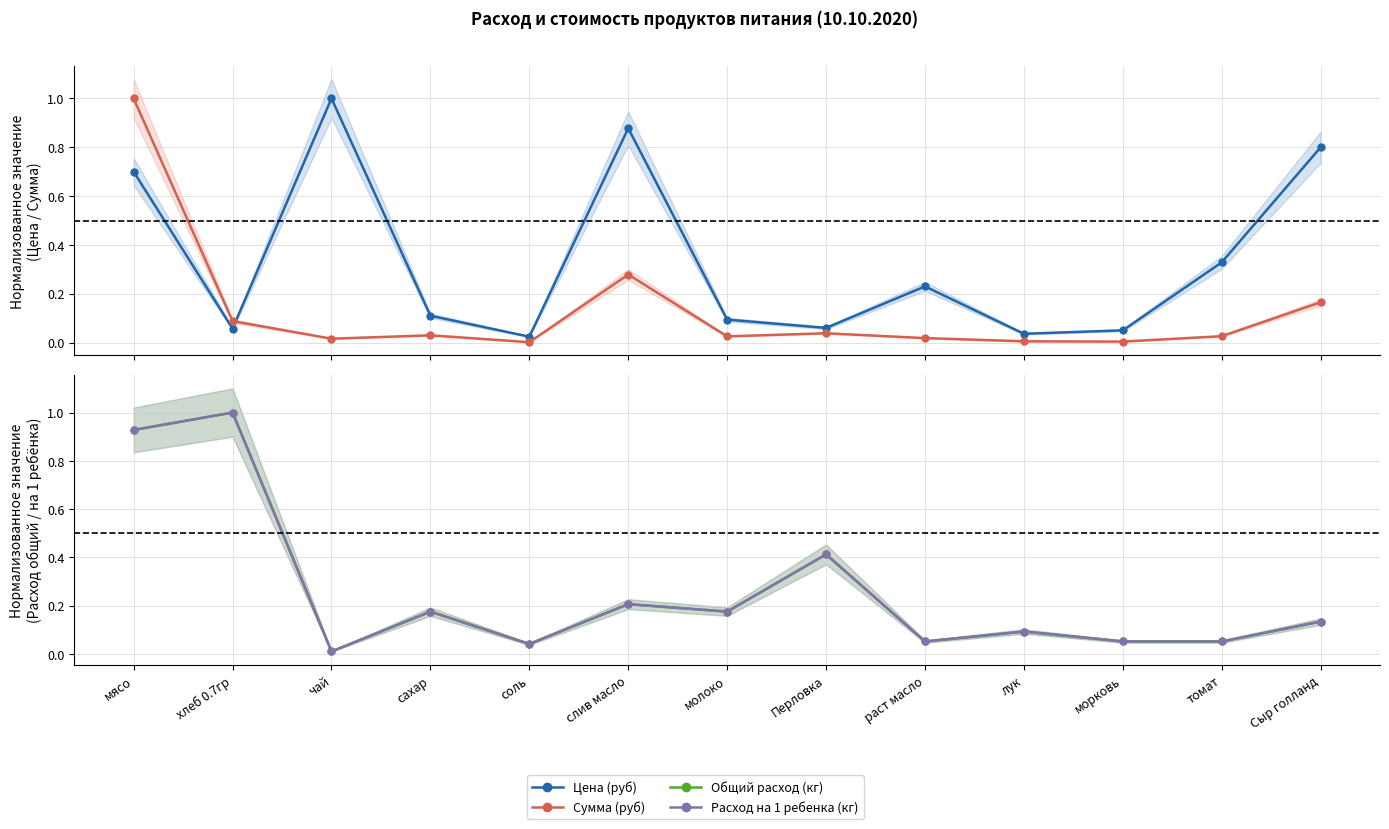

Is the value of Сумма (руб) at Сыр голланд greater than the value of Расход на 1 ребенка (кг) at слив масло?

No